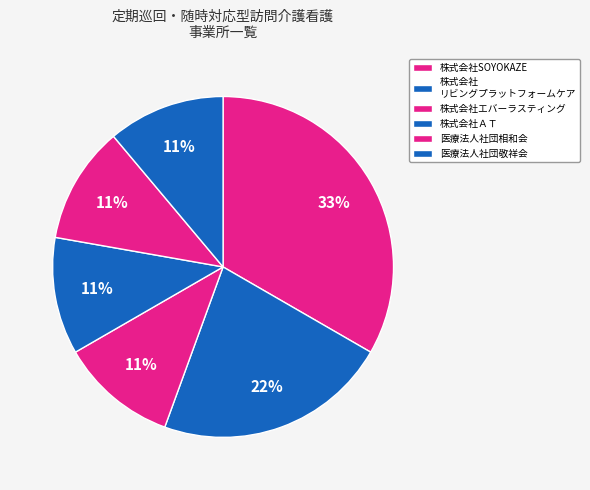

How many segments does this pie chart have?

6